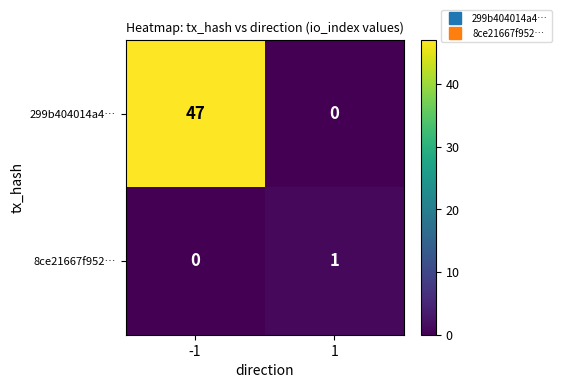

What is the approximate value of 299b404014a4… at -1, to the nearest 10?

50